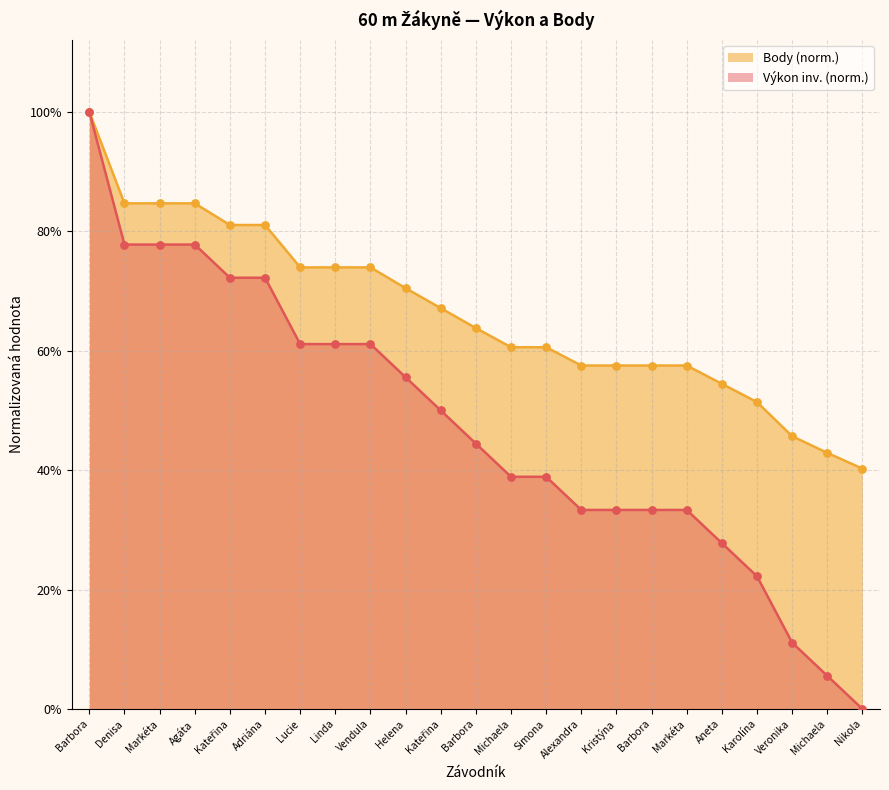

Which series has the largest total across all categories?

Body (norm.)